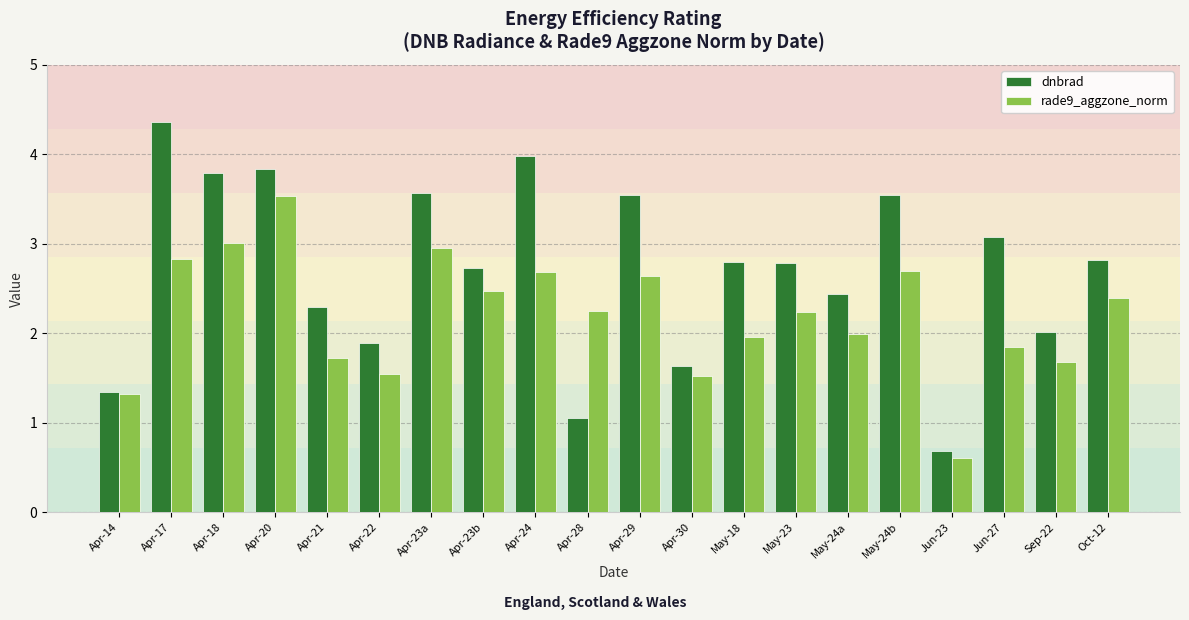

At how many categories does at least one series exceed 0?

20